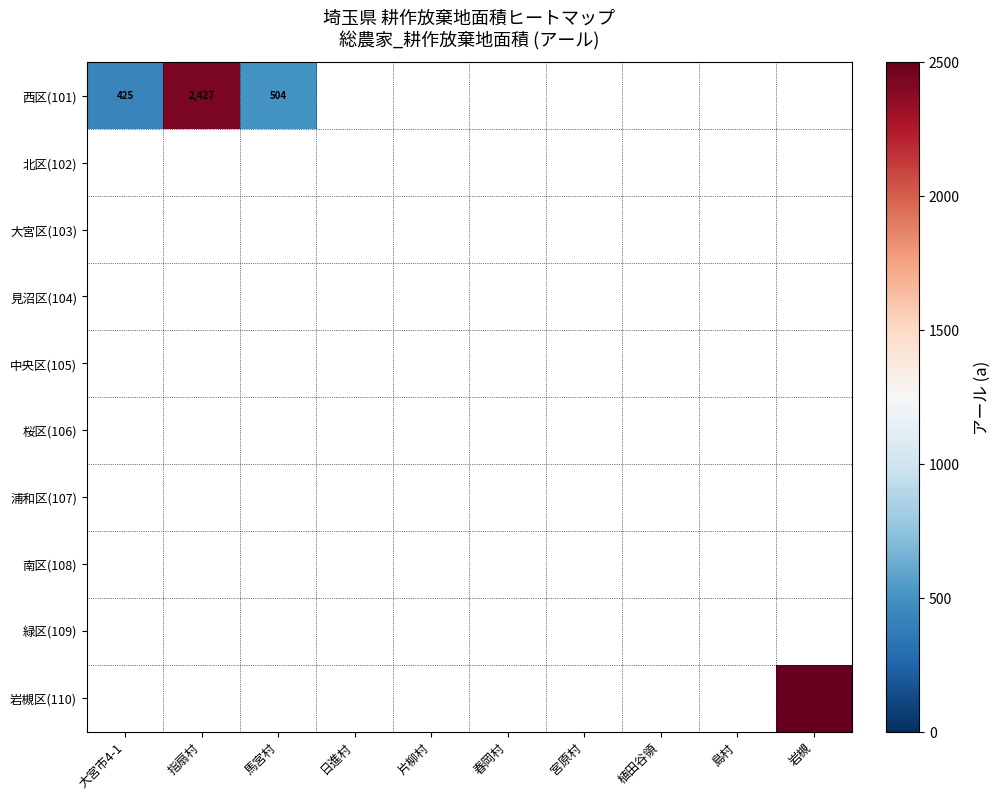

At how many categories does at least one series exceed 296234?

1